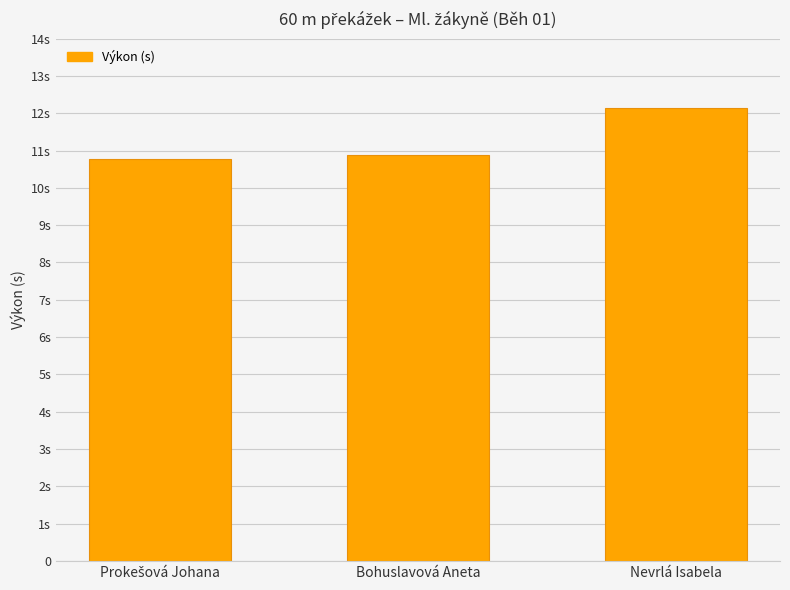

Between Prokešová Johana and Bohuslavová Aneta, which is larger?

Bohuslavová Aneta